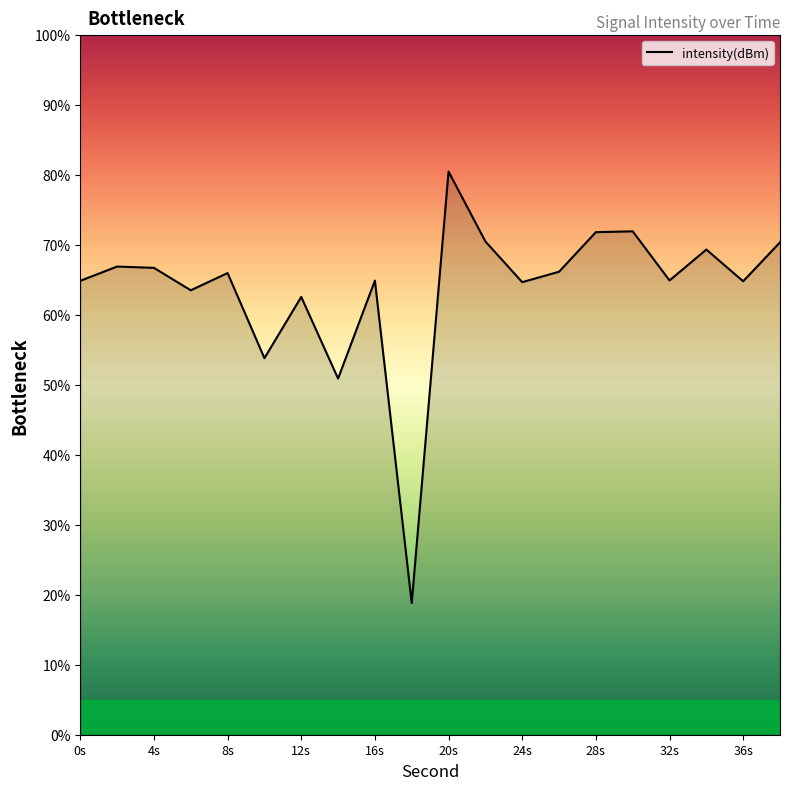

What is the greatest value displayed?

80.5